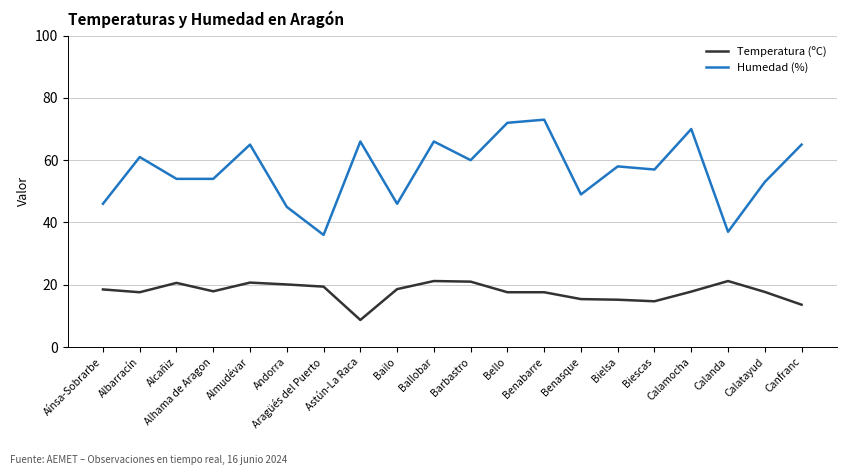

Which category has the highest value in the Humedad (%) series?

Benabarre